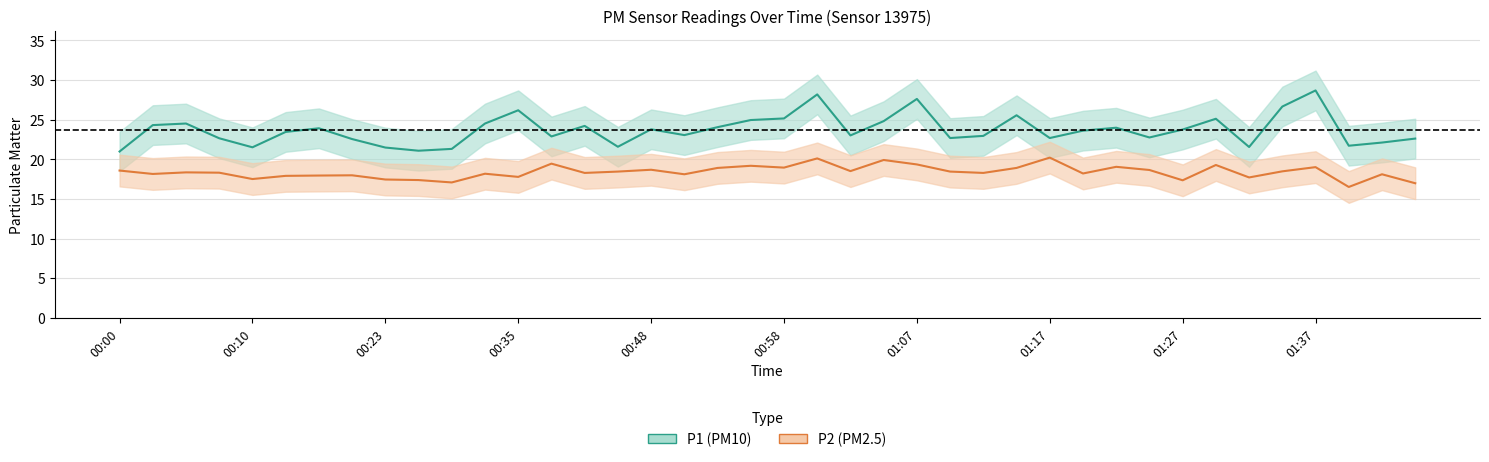

What is the average value of the P1 (PM10) series?

23.7